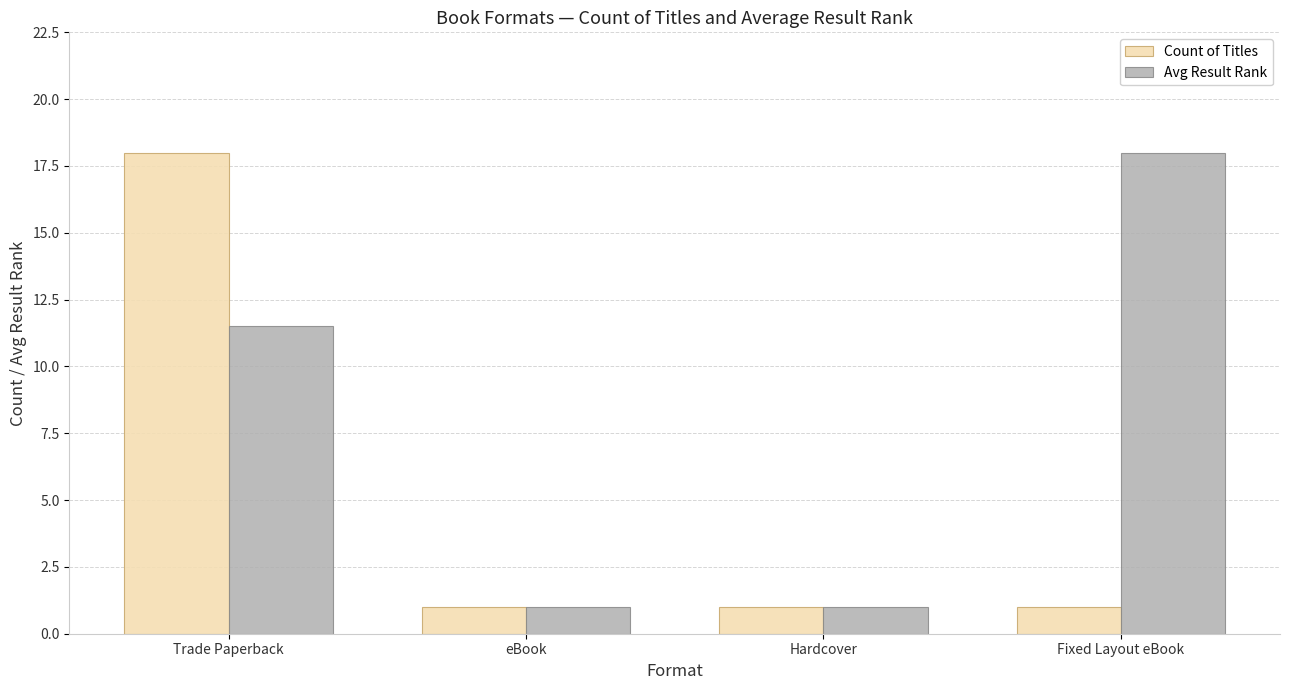

Count the Count of Titles values in the range 1 to 18.

4